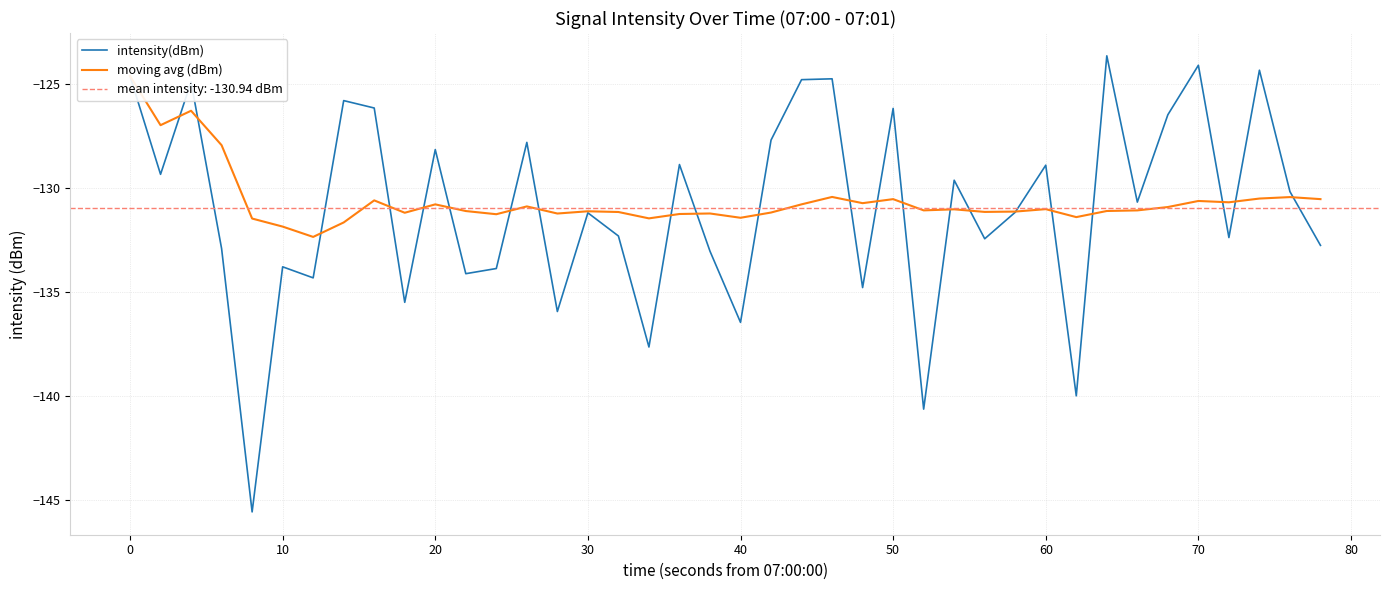

What is the value of the intensity(dBm) point at the 7th from the left?

-134.3